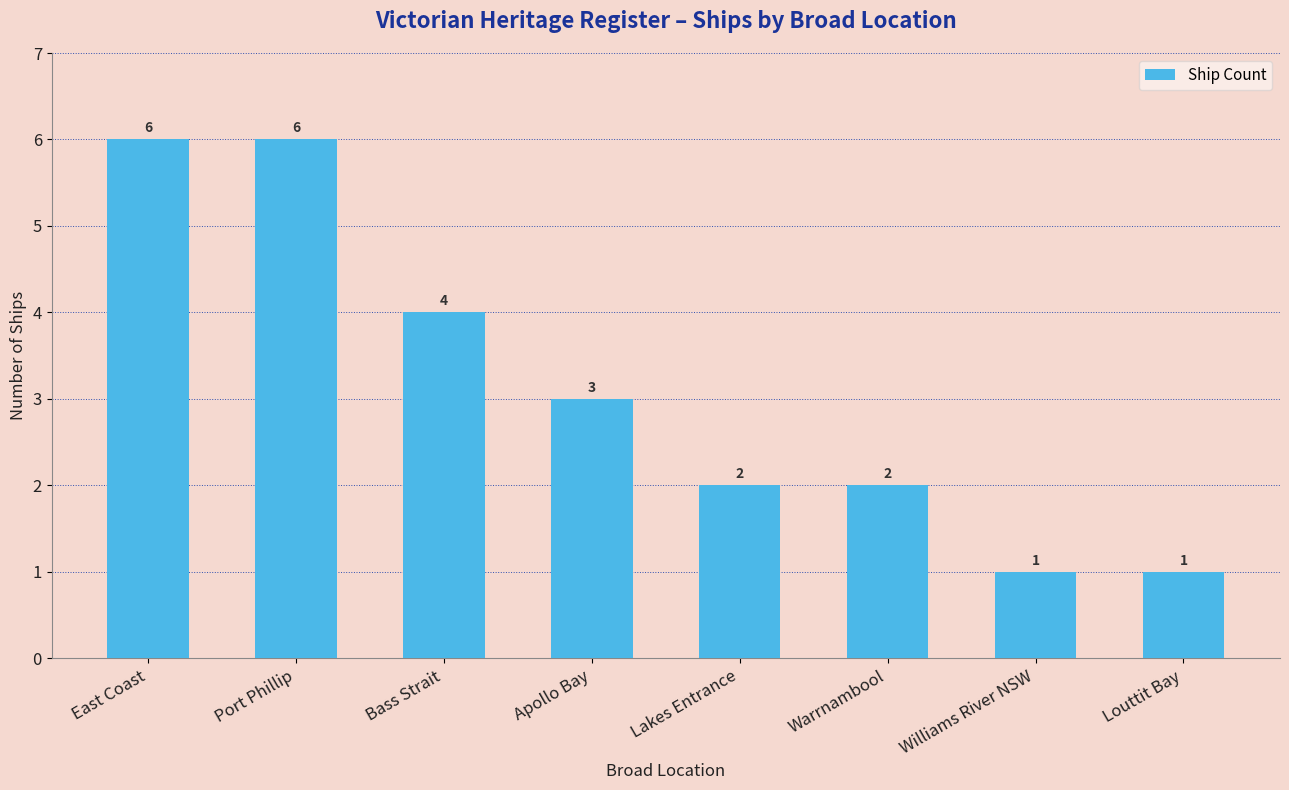

How many data points are less than 3?

4